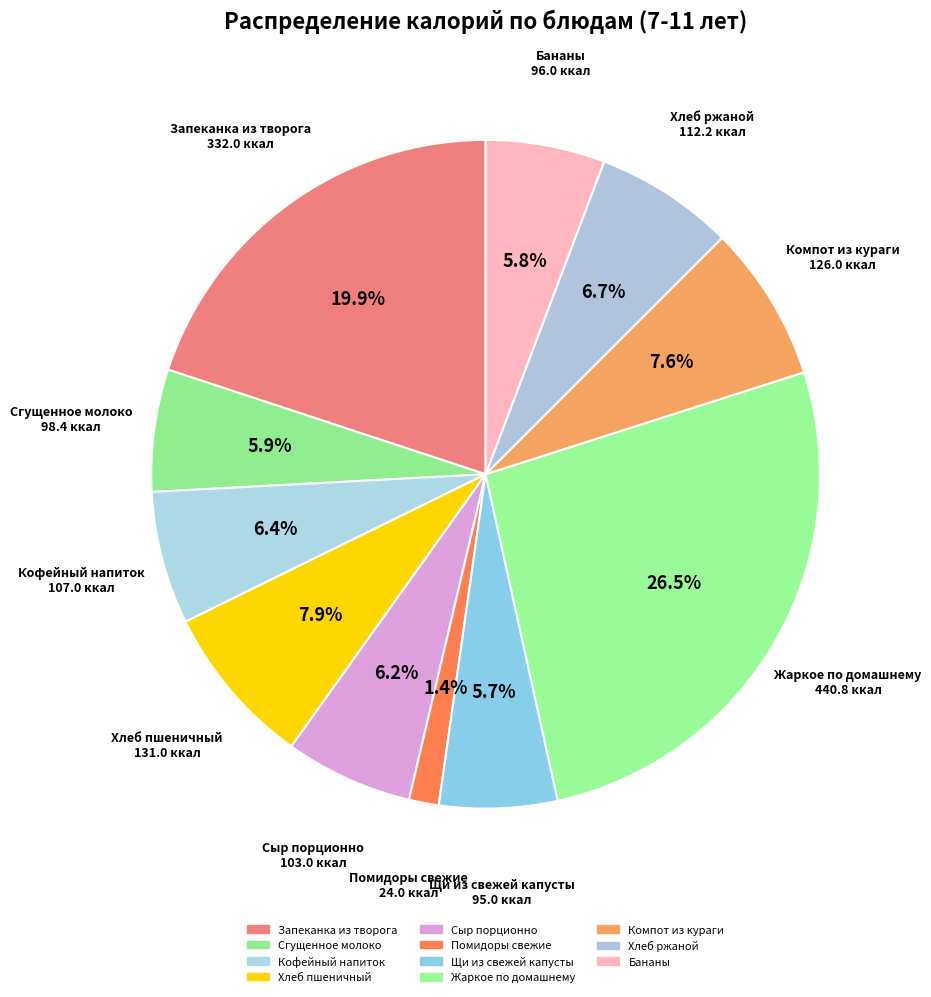

What percentage is the Жаркое по домашнему slice, to the nearest percent?

26%